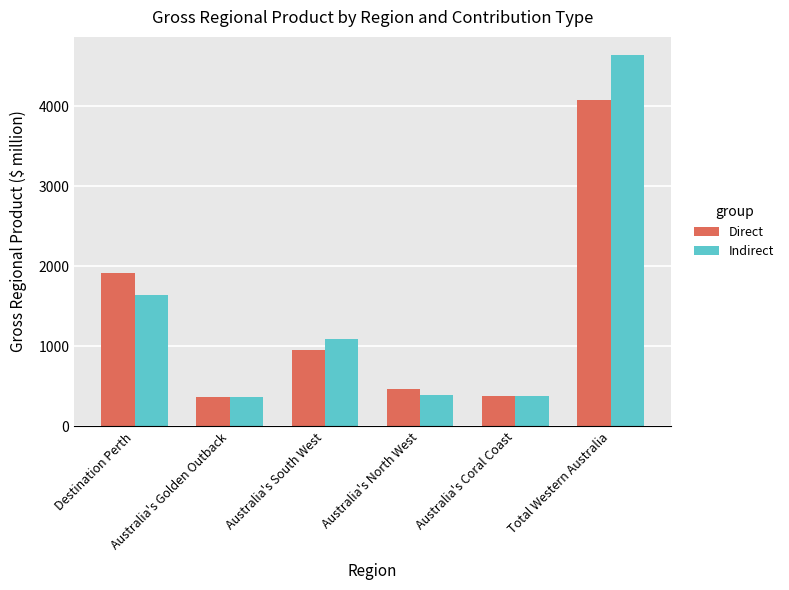

What position from the right is Destination Perth?

6